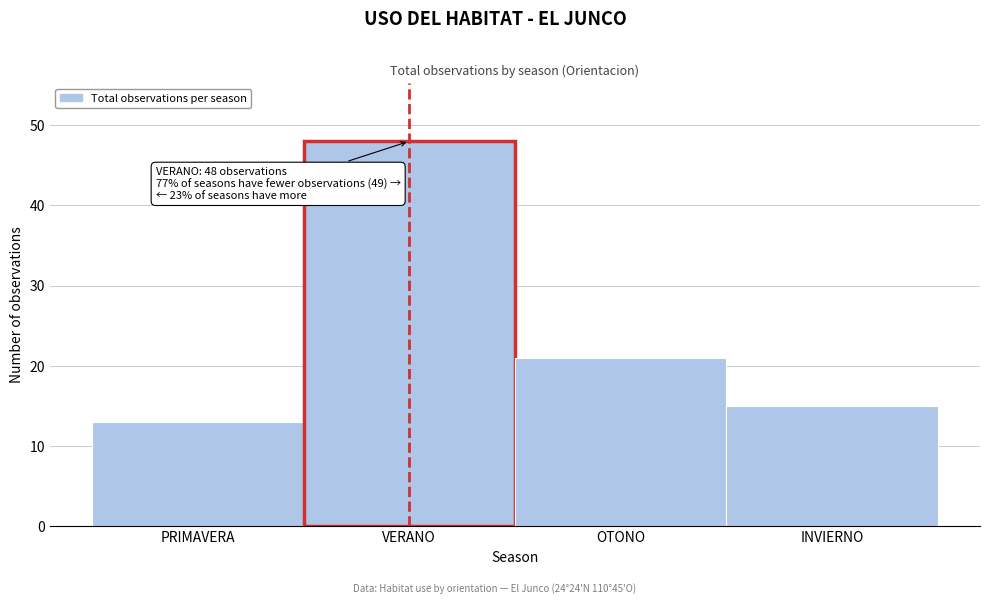

Reading left to right, list all the values displayed in this chart.

13	48	21	15